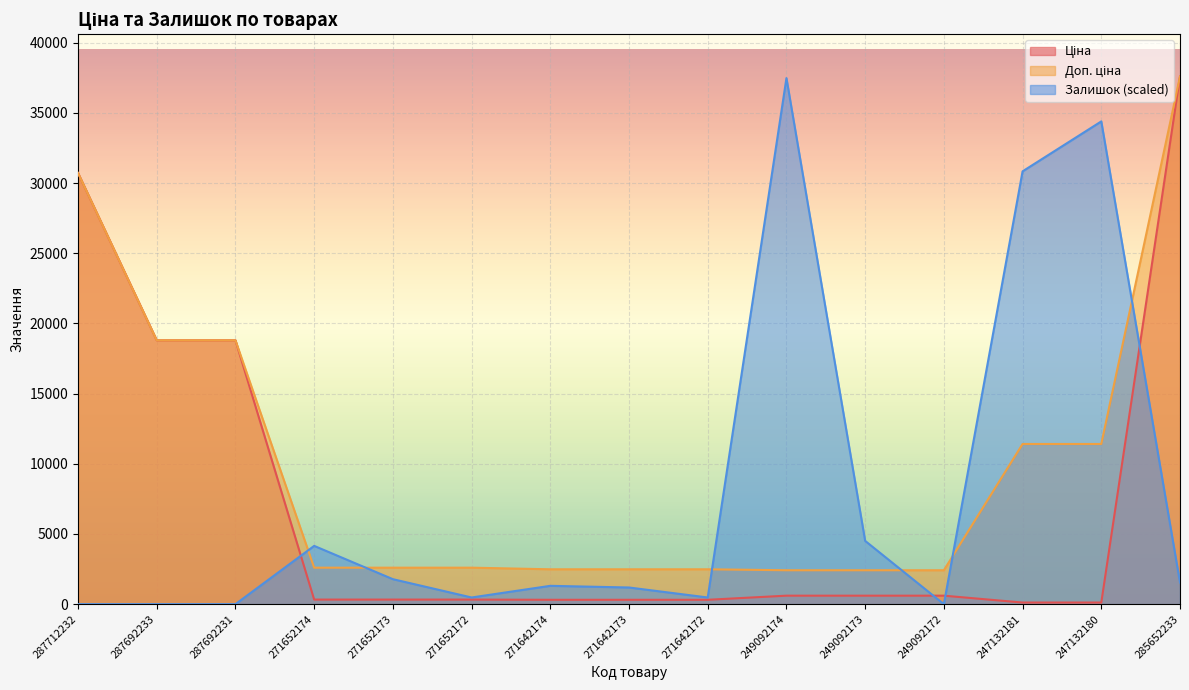

What is the difference between the Залишок values at 285652233 and 249092174?

35933.3